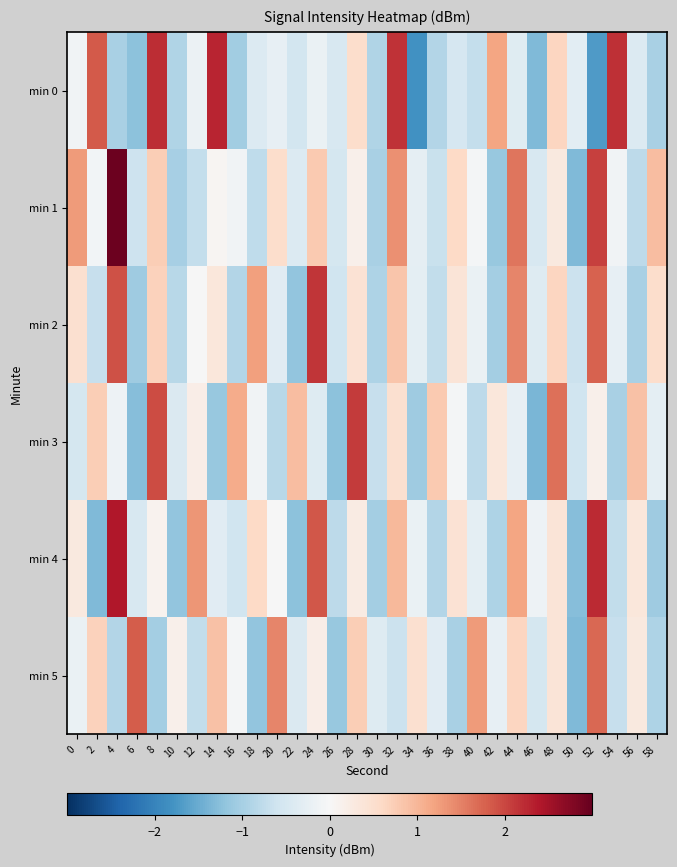

Between 58 and 44, which is larger?

44